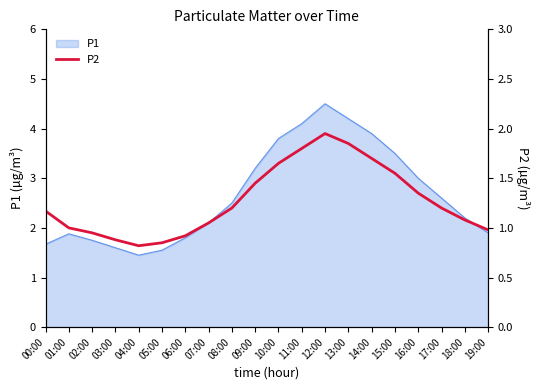

Is it true that P1 equals 4.1 at 11:00?

True